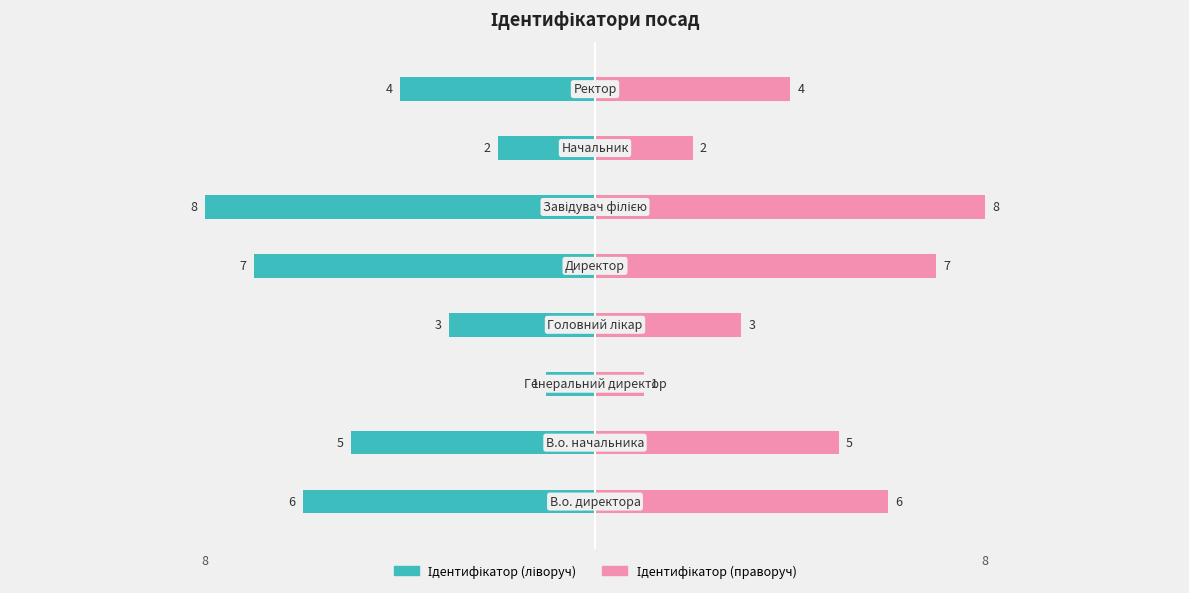

Reading left to right, transcribe all the data shown in this chart.

Ідентифікатор: 0=-6	1=-5	2=-1	3=-3	4=-7	5=-8	6=-2	7=-4
Назва: 0=6	1=5	2=1	3=3	4=7	5=8	6=2	7=4